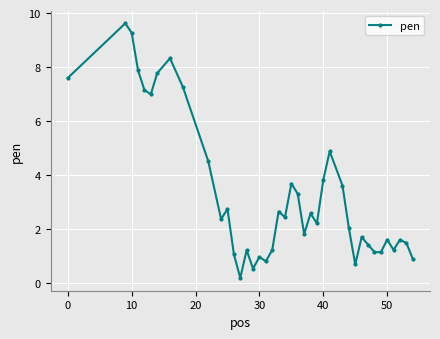

What is the sum of all values?

133.2